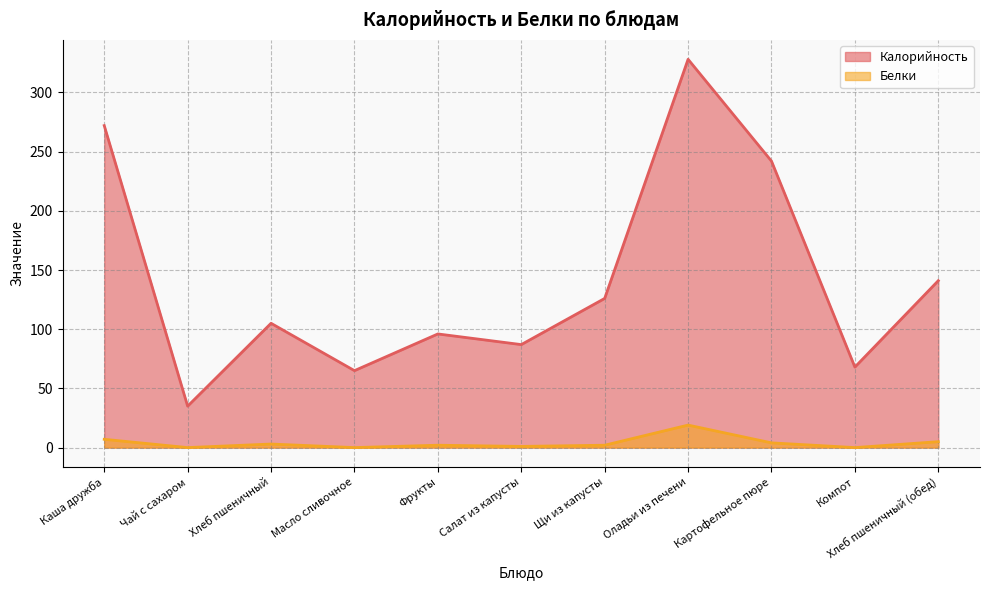

At which category is the sum across all series the highest?

Оладьи из печени